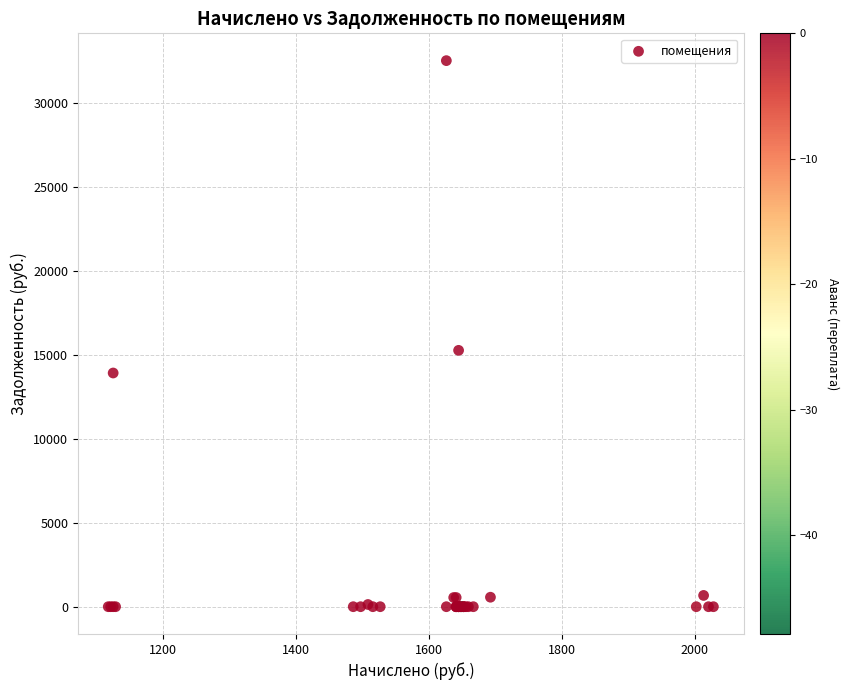

What Y value in the scatter plot is closest to 16249?

15256.6